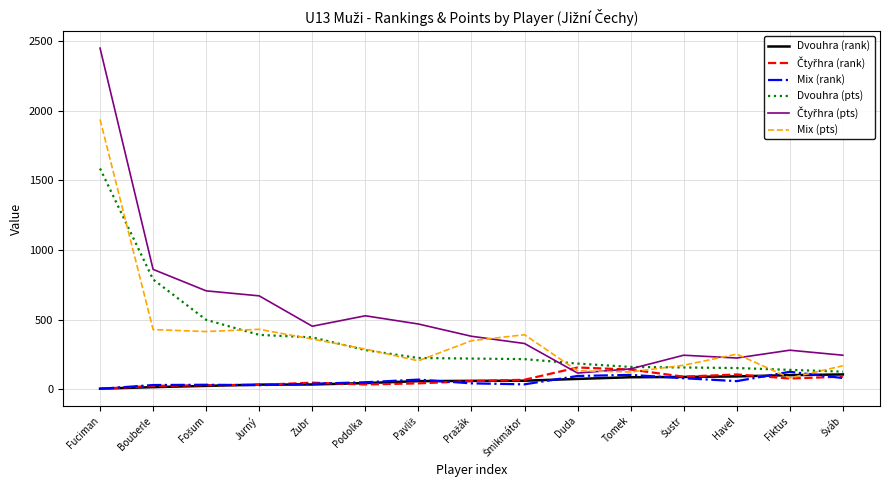

At which category does the chart reach its peak across all series?

Fuciman